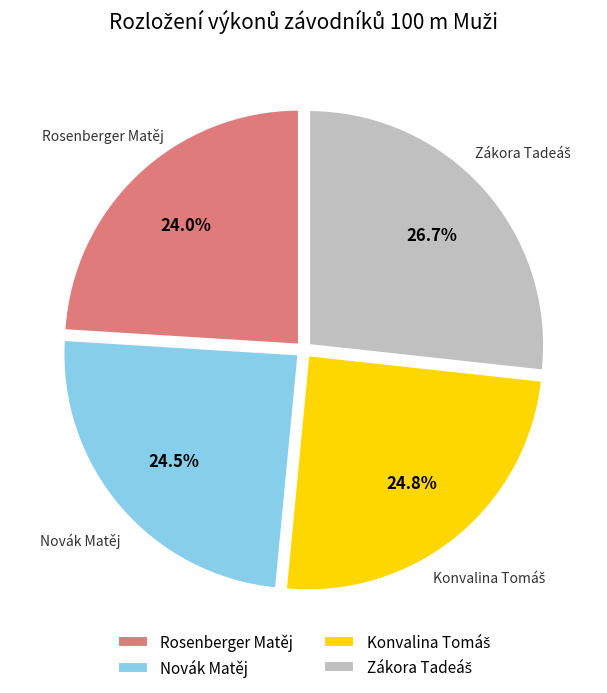

What is the total percentage of Novák Matěj and Rosenberger Matěj?

48.5%